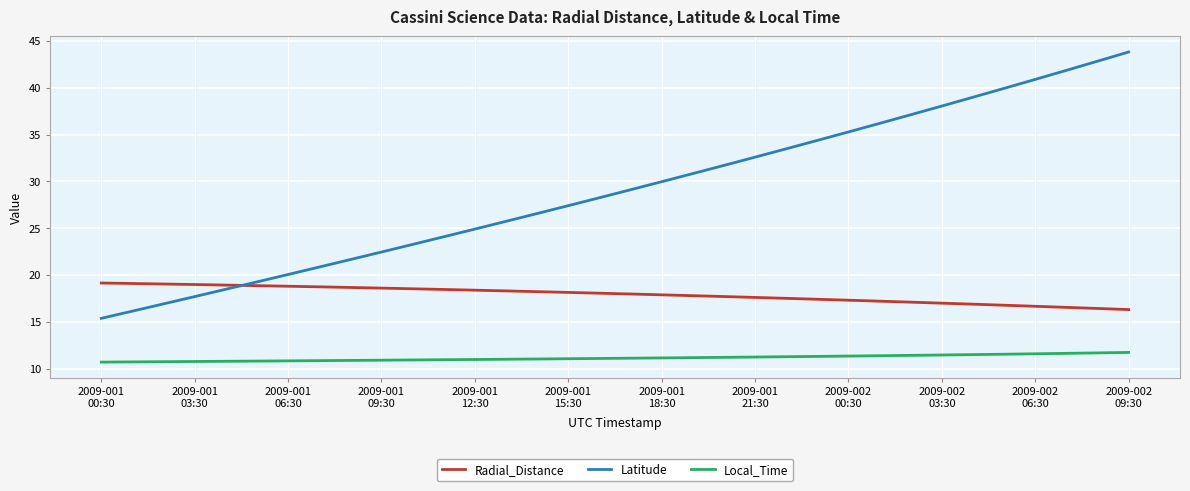

What is the lowest value of the Radial_Distance series?

16.3